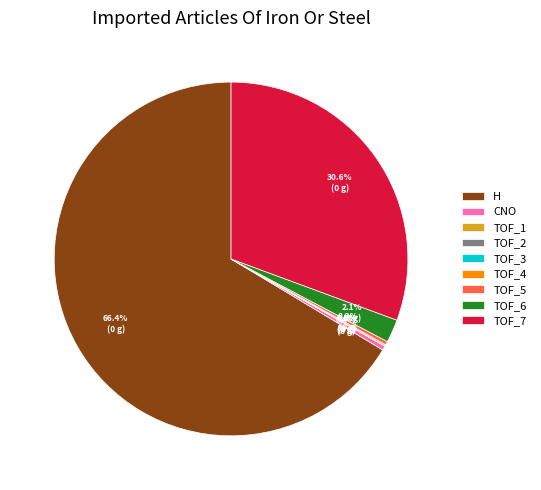

What is the largest slice in the pie chart?

H